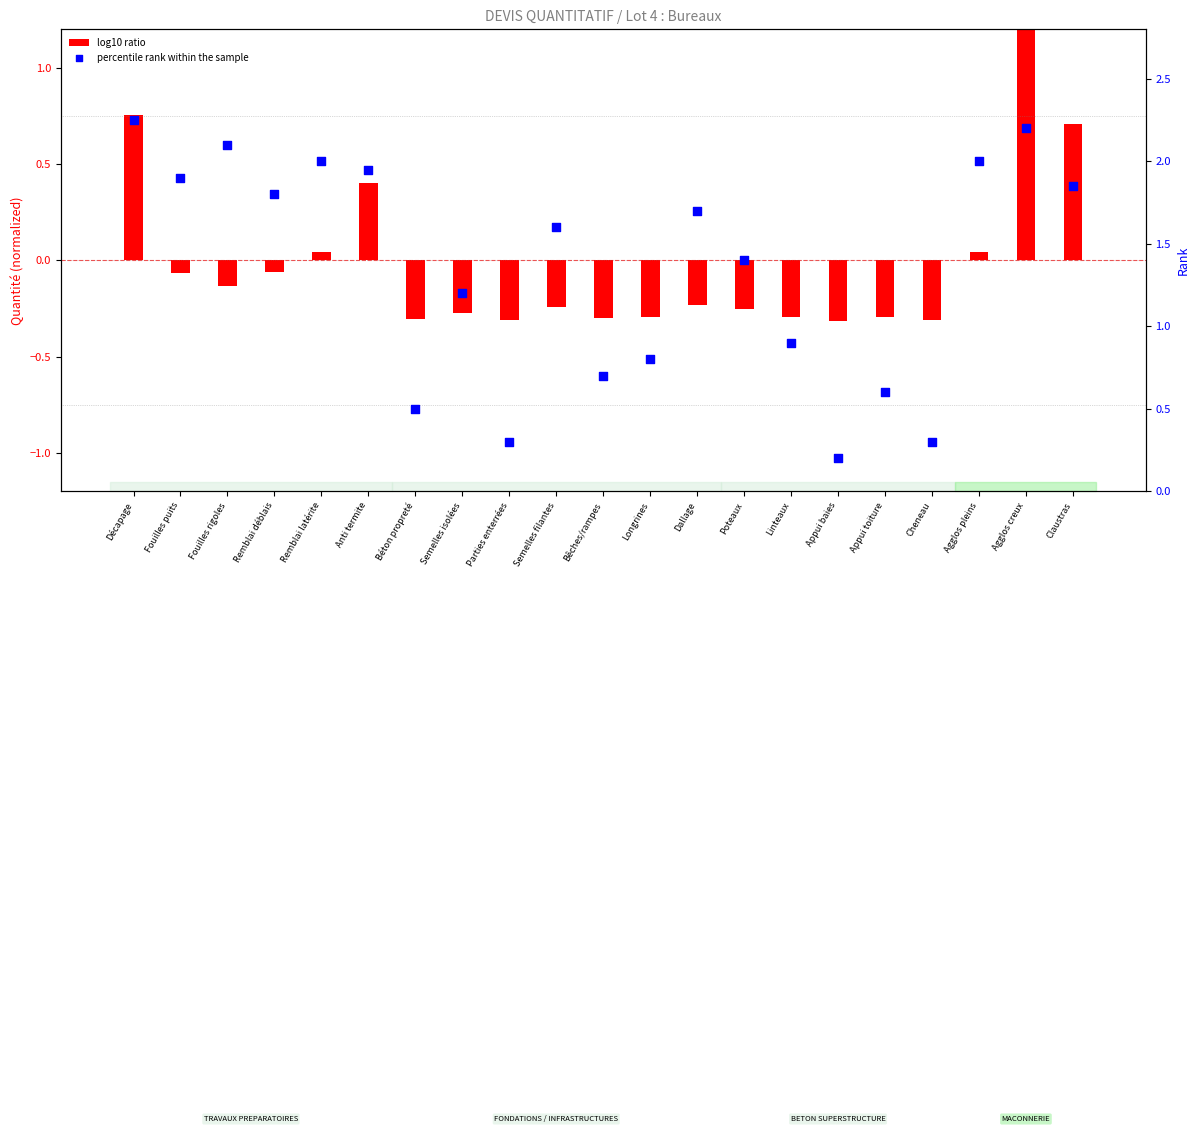

Which series reaches the maximum Y coordinate?

percentile rank within the sample